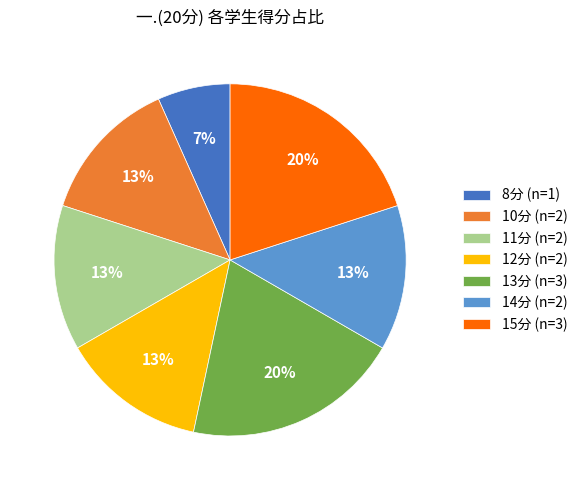

Which slice is the smallest?

8分 (n=1)